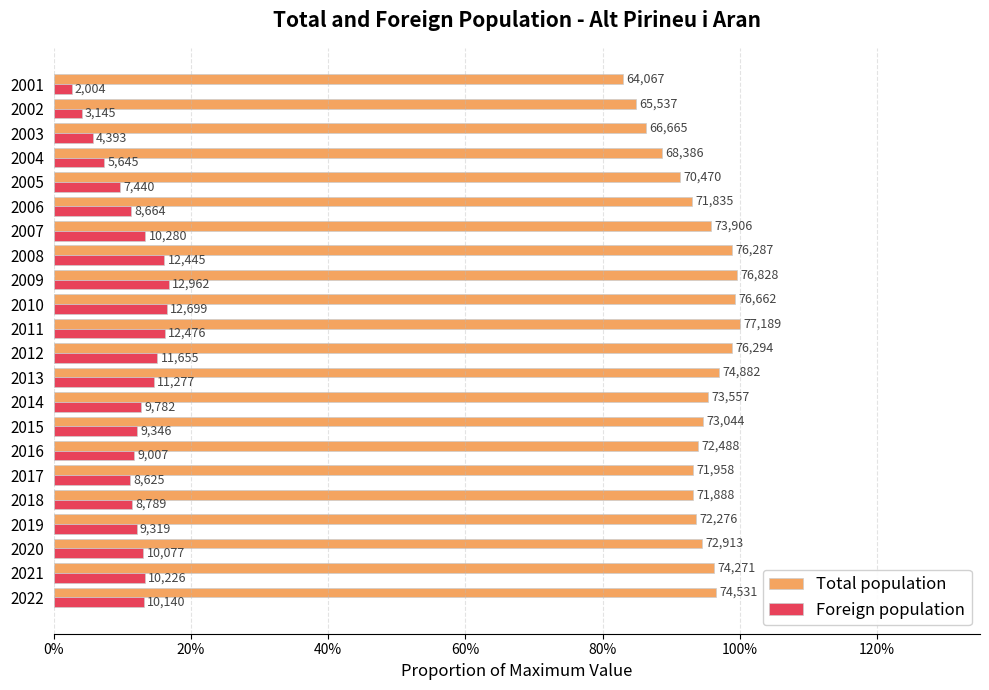

What are all the series names shown in the legend?

Total population, Foreign population